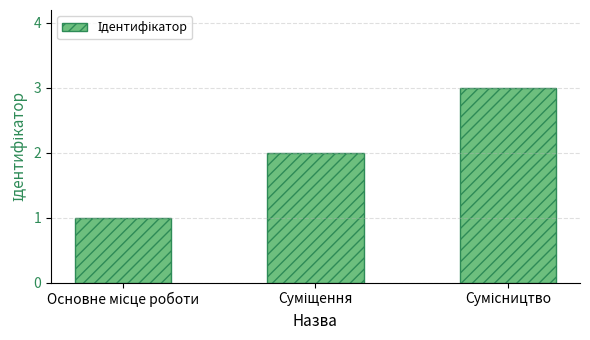

What is the sum of all values?

6